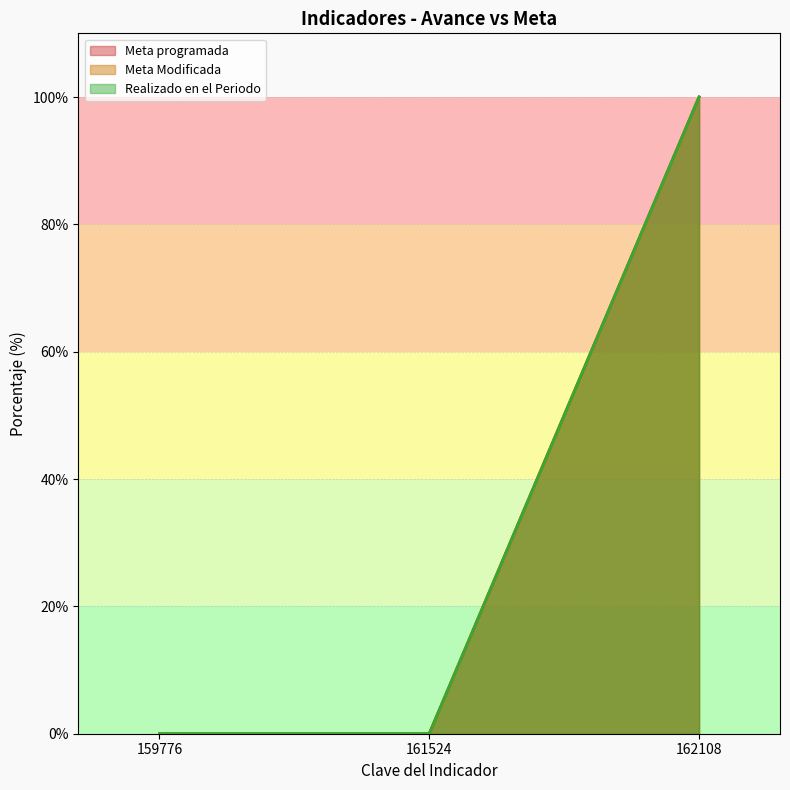

Reading right to left, extract all data points from this chart.

Meta programada: 162108=100	161524=0	159776=0
Meta Modificada: 162108=100	161524=0	159776=0
Realizado en el Periodo: 162108=100	161524=0	159776=0